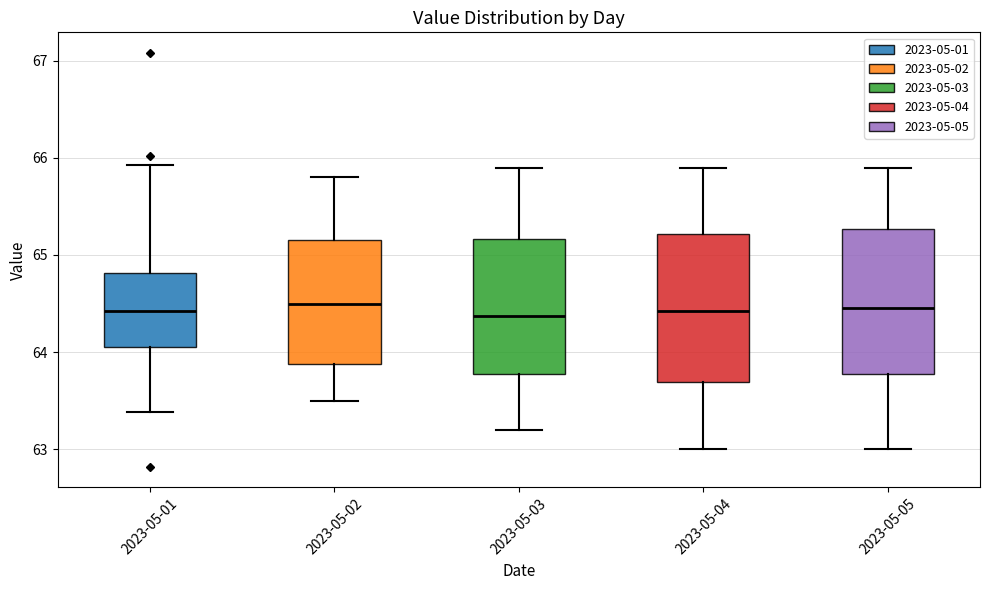

Reading left to right, transcribe this box plot: for each box, give where its median line is, the range the box spans, and where its two whiskers end, as read against the y-axis. The values are not printed on the chart, so give them approximately, as read against the axis.

2023-05-01: median 64.4, box 64.0 to 64.8, whiskers 63.4 to 65.9
2023-05-02: median 64.5, box 63.9 to 65.2, whiskers 63.5 to 65.8
2023-05-03: median 64.4, box 63.8 to 65.2, whiskers 63.2 to 65.9
2023-05-04: median 64.4, box 63.7 to 65.2, whiskers 63.0 to 65.9
2023-05-05: median 64.5, box 63.8 to 65.3, whiskers 63.0 to 65.9